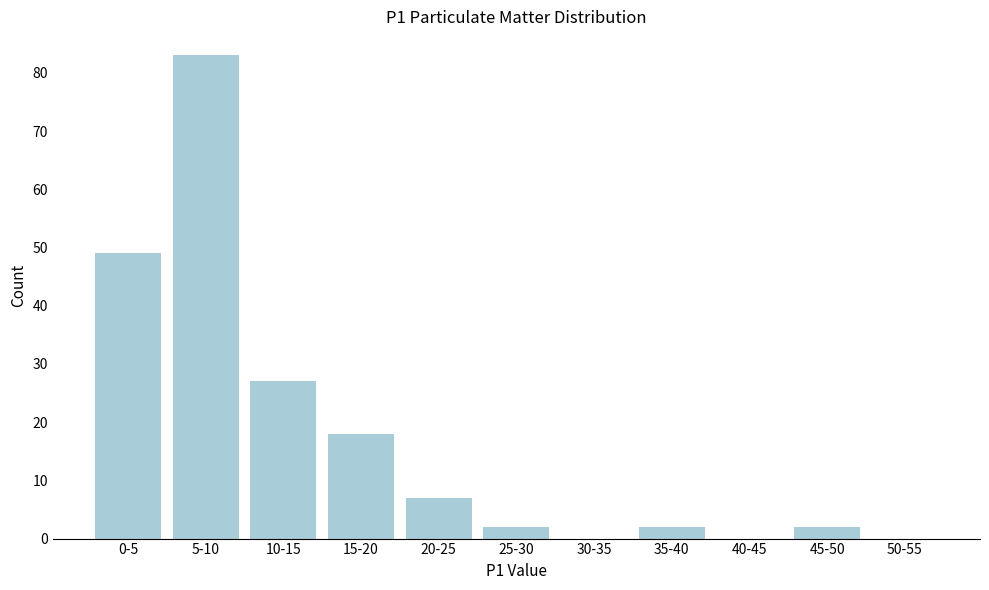

Reading right to left, list all the values displayed in this chart.

50-55=0	45-50=2	40-45=0	35-40=2	30-35=0	25-30=2	20-25=7	15-20=18	10-15=27	5-10=83	0-5=49